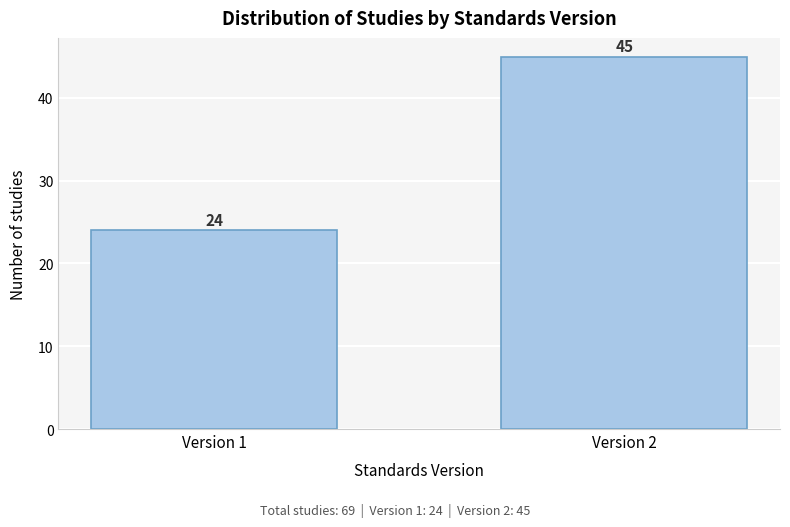

Reading left to right, list all the values displayed in this chart.

Version 1=24	Version 2=45